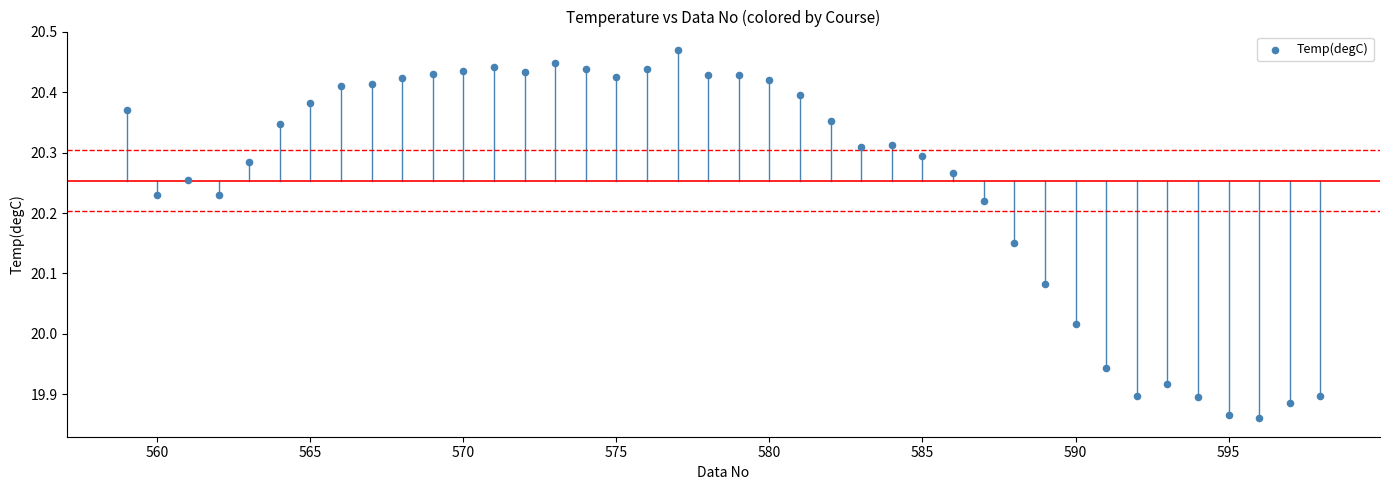

What is the range of X values (max minus min)?

39.0